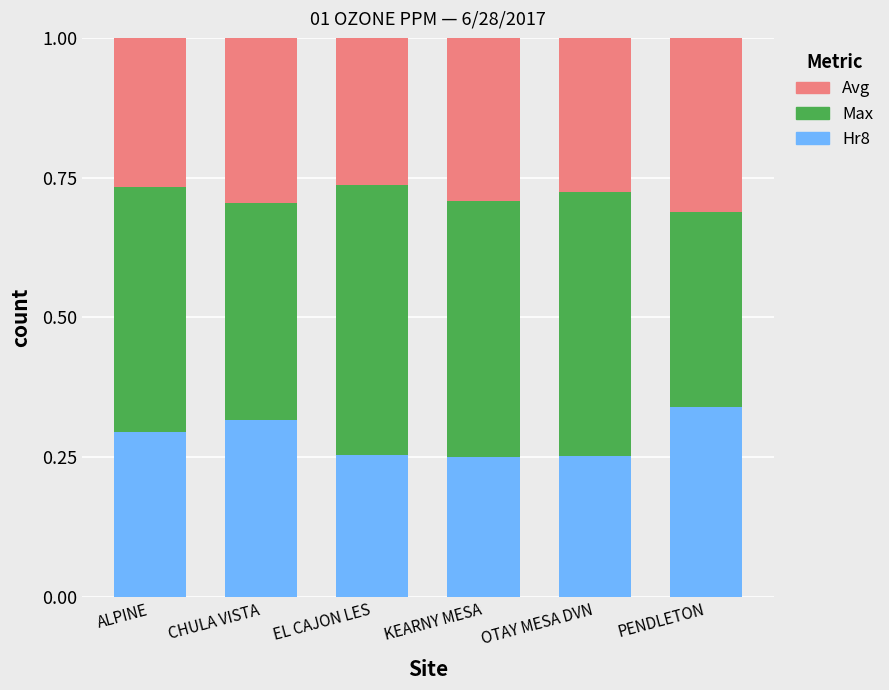

What is the total value across all series at CHULA VISTA?

1.0